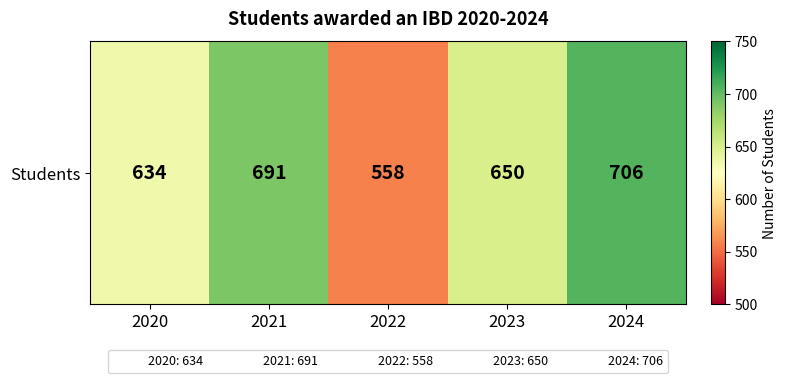

What is the approximate value at 2020?

634